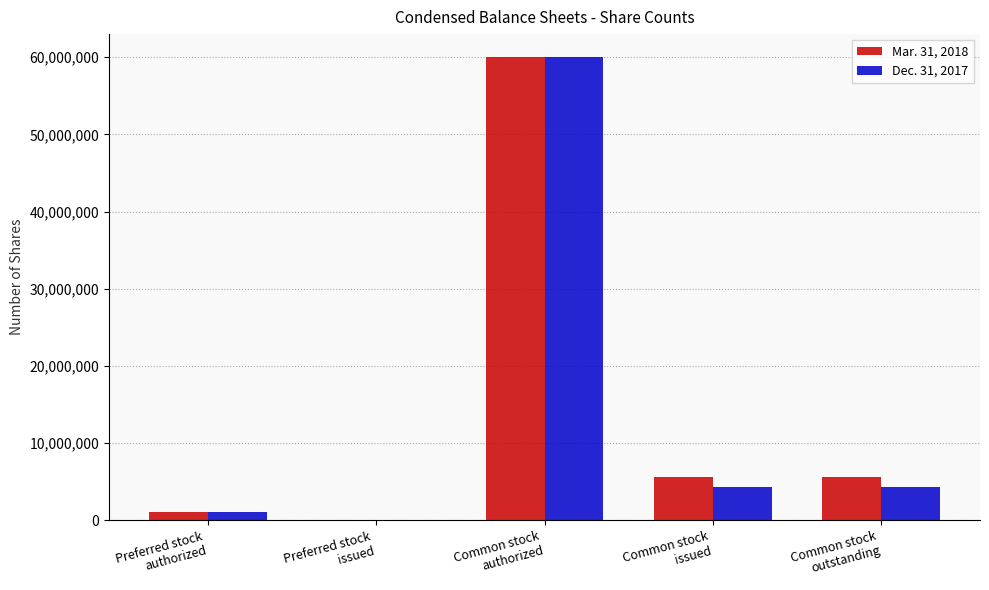

How many distinct data groups are displayed?

2